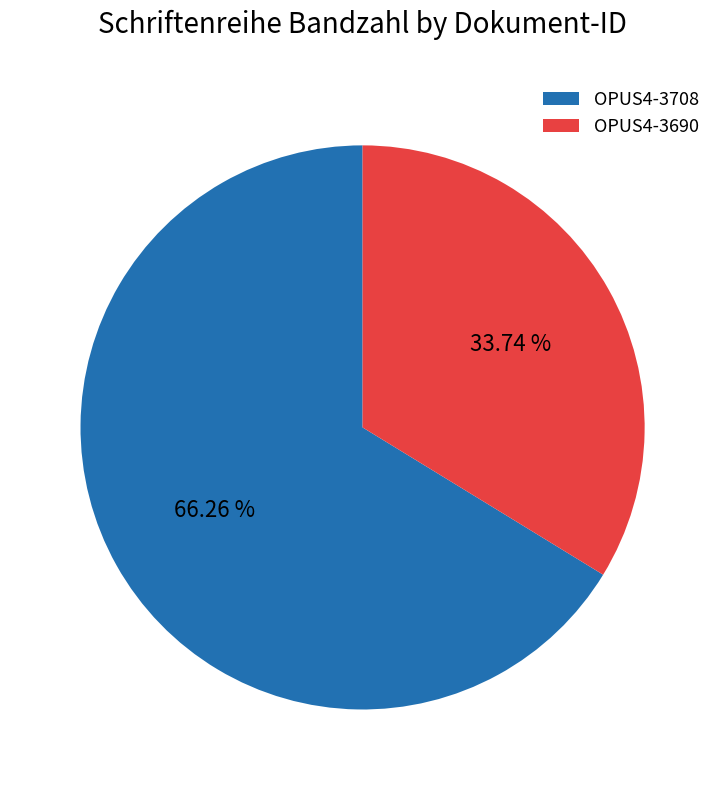

To the nearest percent, what is the combined percentage of OPUS4-3690 and OPUS4-3708?

100%